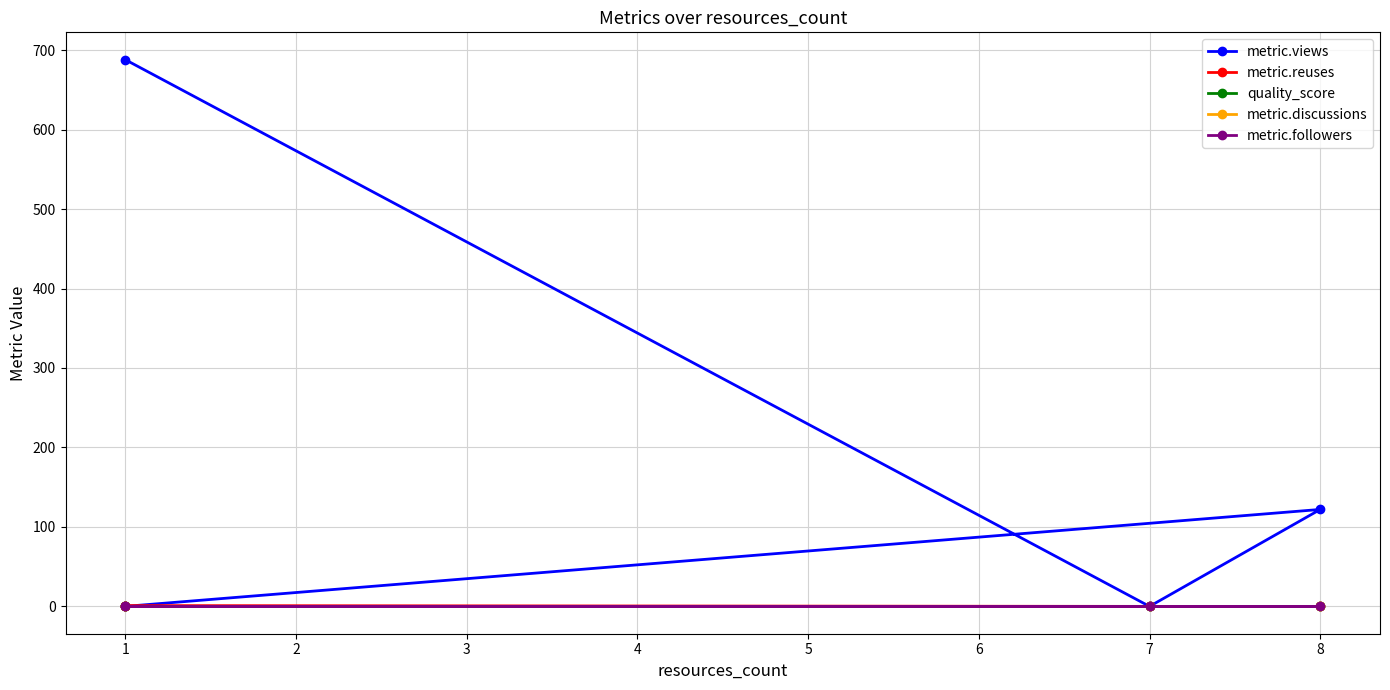

True or false: metric.followers and quality_score cross at least once.

False